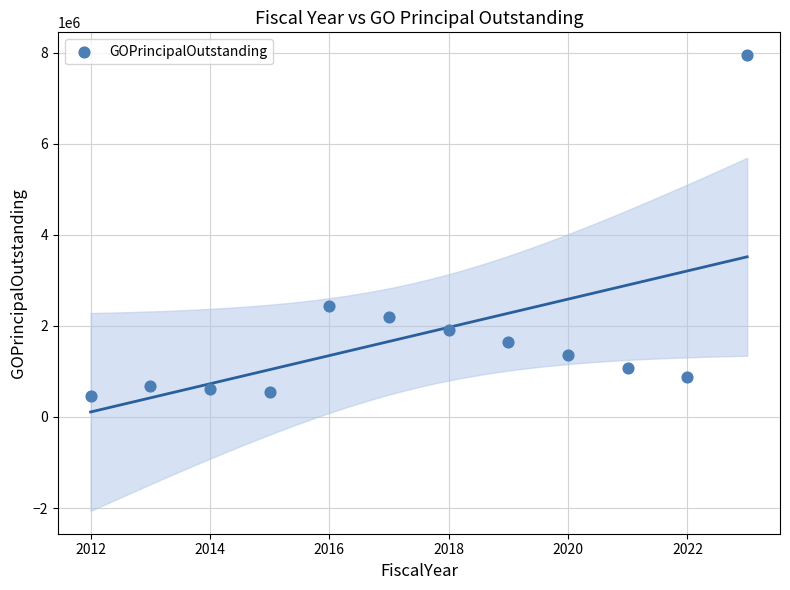

What is the range of Y values (max minus min)?

7485000